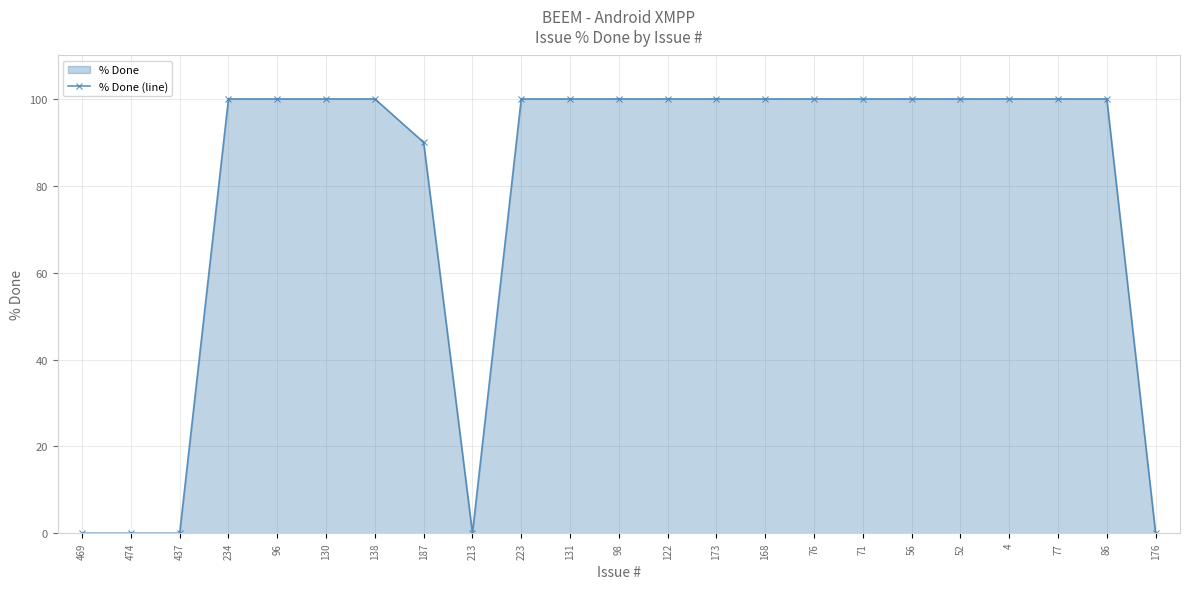

List the labels in order of value, largest first.

234, 96, 130, 138, 223, 131, 98, 122, 173, 168, 76, 71, 56, 52, 4, 77, 86, 187, 469, 474, 437, 213, 176